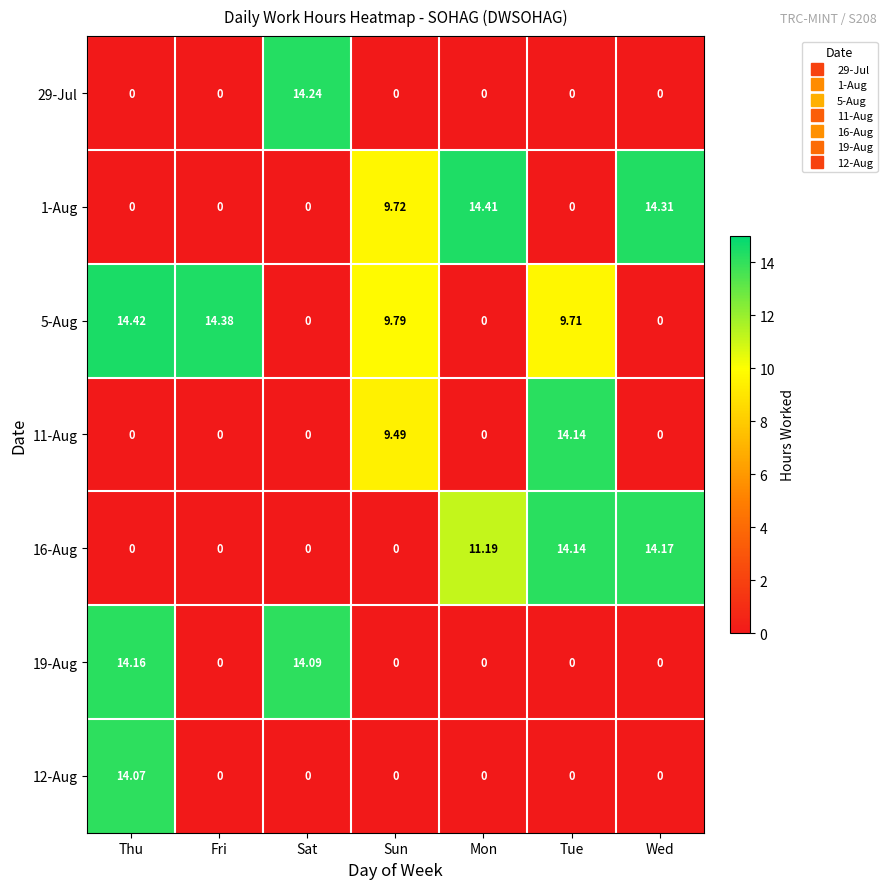

How many data points does each series have?

7